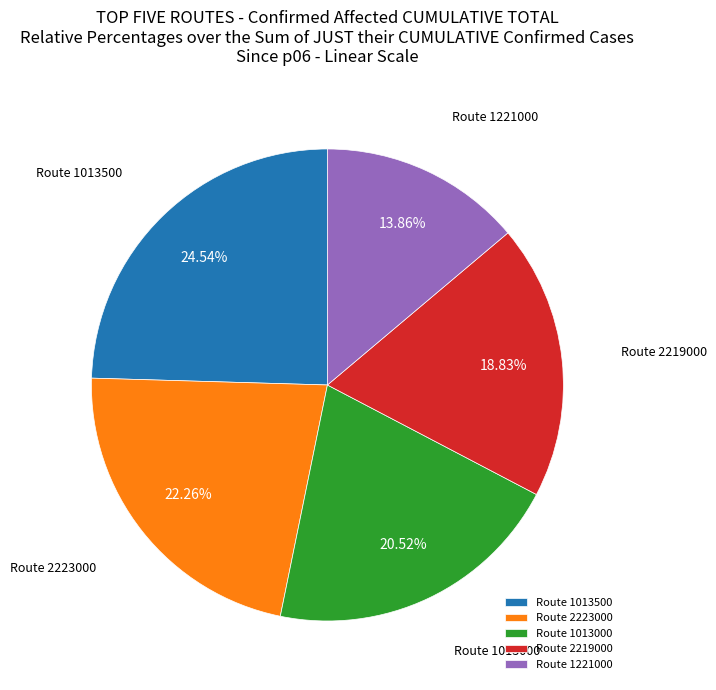

Does any single category account for the majority?

No